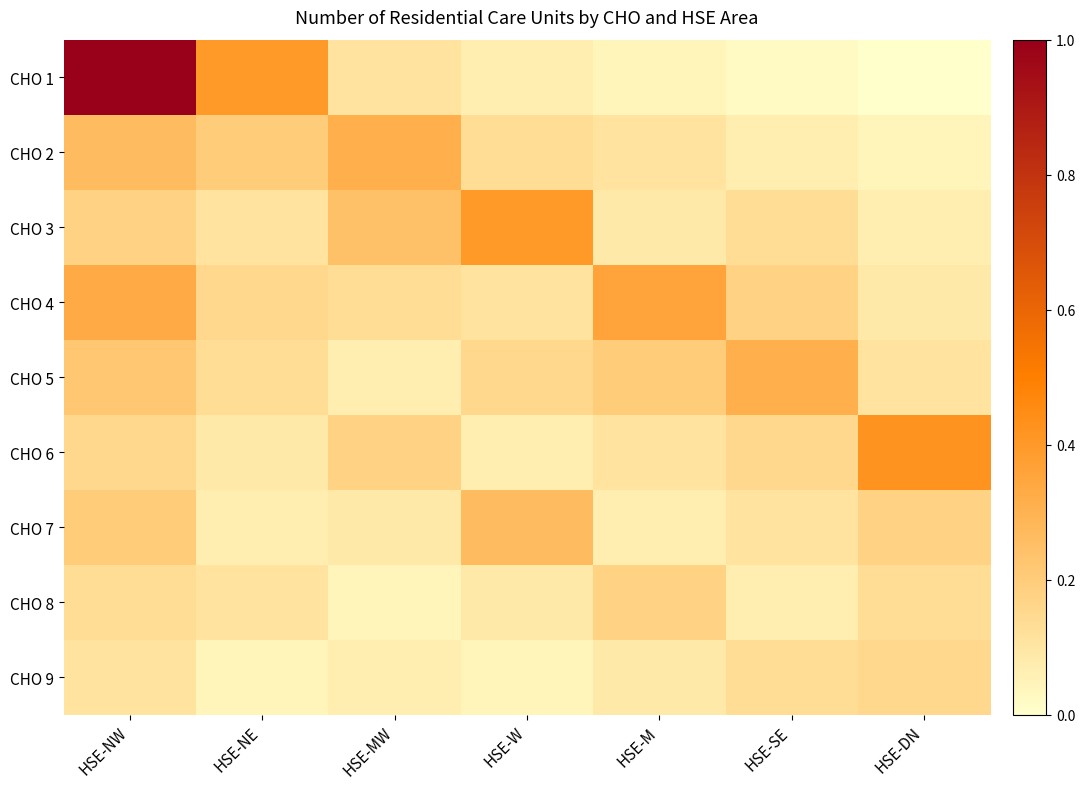

Reading right to left, list all the values displayed in this chart.

CHO 1: HSE-DN=0.0	HSE-SE=0.0	HSE-M=0.0	HSE-W=0.1	HSE-MW=0.1	HSE-NE=0.4	HSE-NW=1.0
CHO 2: HSE-DN=0.0	HSE-SE=0.1	HSE-M=0.1	HSE-W=0.1	HSE-MW=0.3	HSE-NE=0.2	HSE-NW=0.3
CHO 3: HSE-DN=0.1	HSE-SE=0.1	HSE-M=0.1	HSE-W=0.4	HSE-MW=0.2	HSE-NE=0.1	HSE-NW=0.2
CHO 4: HSE-DN=0.1	HSE-SE=0.2	HSE-M=0.4	HSE-W=0.1	HSE-MW=0.1	HSE-NE=0.2	HSE-NW=0.3
CHO 5: HSE-DN=0.1	HSE-SE=0.3	HSE-M=0.2	HSE-W=0.2	HSE-MW=0.1	HSE-NE=0.1	HSE-NW=0.2
CHO 6: HSE-DN=0.4	HSE-SE=0.2	HSE-M=0.1	HSE-W=0.1	HSE-MW=0.2	HSE-NE=0.1	HSE-NW=0.2
CHO 7: HSE-DN=0.2	HSE-SE=0.1	HSE-M=0.1	HSE-W=0.3	HSE-MW=0.1	HSE-NE=0.1	HSE-NW=0.2
CHO 8: HSE-DN=0.1	HSE-SE=0.1	HSE-M=0.2	HSE-W=0.1	HSE-MW=0.0	HSE-NE=0.1	HSE-NW=0.1
CHO 9: HSE-DN=0.2	HSE-SE=0.1	HSE-M=0.1	HSE-W=0.0	HSE-MW=0.1	HSE-NE=0.0	HSE-NW=0.1